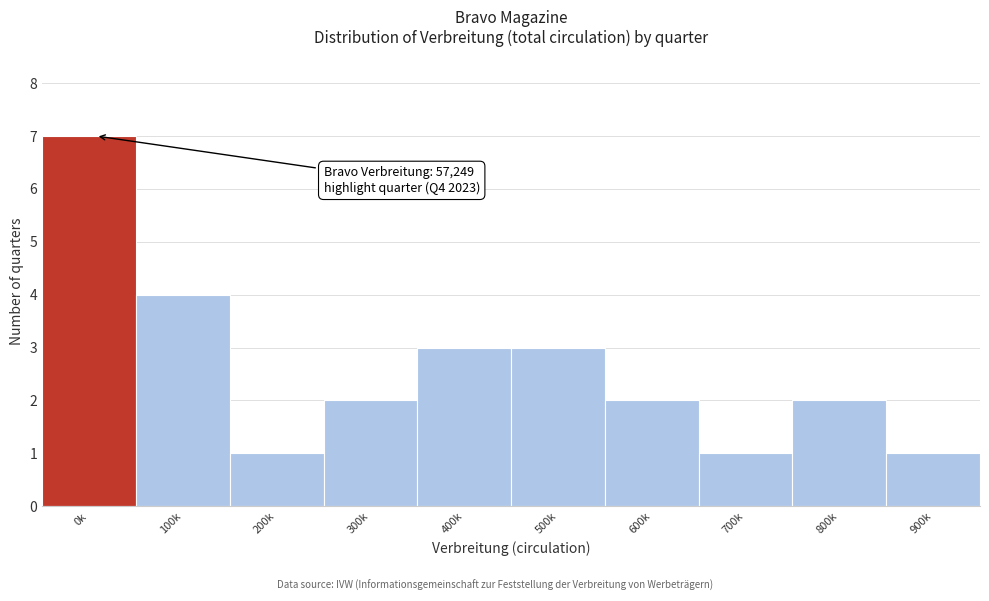

Reading left to right, extract all data points from this chart.

0k=7	100k=4	200k=1	300k=2	400k=3	500k=3	600k=2	700k=1	800k=2	900k=1